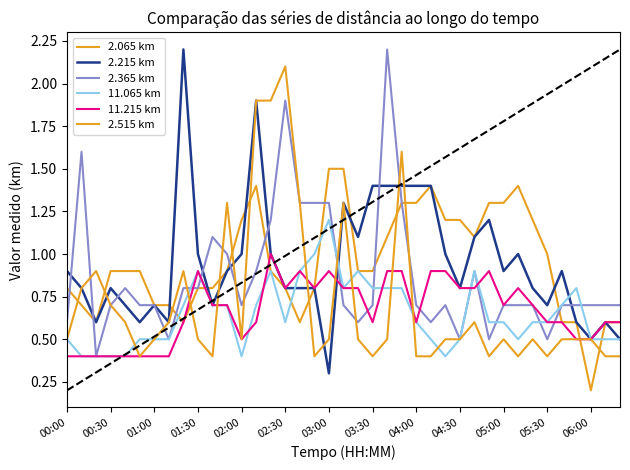

Reading left to right, list all the values displayed in this chart.

2.065 km: 0.8	0.7	0.6	0.9	0.9	0.9	0.7	0.7	0.6	0.8	0.8	0.9	1.2	1.4	0.9	0.8	0.6	0.8	1.5	1.5	0.9	0.9	1.1	1.3	1.3	1.4	1.2	1.2	1.1	1.3	1.3	1.4	1.2	1.0	0.6	0.6	0.2	0.6	0.6
2.215 km: 0.9	0.8	0.6	0.8	0.7	0.6	0.7	0.6	2.2	1.0	0.7	0.9	1.0	1.9	1.0	0.8	0.8	0.8	0.3	1.3	1.1	1.4	1.4	1.4	1.4	1.4	1.0	0.8	1.1	1.2	0.9	1.0	0.8	0.7	0.9	0.6	0.5	0.6	0.5
2.365 km: 0.6	1.6	0.4	0.7	0.8	0.7	0.7	0.5	0.8	0.8	1.1	1.0	0.7	0.9	1.2	1.9	1.3	1.3	1.3	0.7	0.6	0.7	2.2	1.3	0.7	0.6	0.7	0.5	0.9	0.5	0.7	0.7	0.7	0.5	0.7	0.7	0.7	0.7	0.7
11.065 km: 0.5	0.4	0.4	0.4	0.4	0.5	0.5	0.5	0.7	0.9	0.7	0.7	0.4	0.7	0.9	0.6	0.9	1.0	1.2	0.8	0.9	0.8	0.8	0.8	0.6	0.5	0.4	0.5	0.9	0.6	0.6	0.5	0.6	0.6	0.7	0.8	0.5	0.5	0.5
11.215 km: 0.4	0.4	0.4	0.4	0.4	0.4	0.4	0.4	0.6	0.9	0.7	0.7	0.5	0.6	1.0	0.8	0.9	0.8	0.9	0.8	0.8	0.6	0.9	0.9	0.6	0.9	0.9	0.8	0.8	0.9	0.7	0.8	0.7	0.6	0.6	0.5	0.5	0.6	0.6
2.515 km: 0.5	0.8	0.9	0.7	0.6	0.4	0.5	0.6	0.9	0.5	0.4	1.3	0.5	1.9	1.9	2.1	1.3	0.4	0.5	1.3	0.5	0.4	0.5	1.6	0.4	0.4	0.5	0.5	0.6	0.4	0.5	0.4	0.5	0.4	0.5	0.5	0.5	0.4	0.4